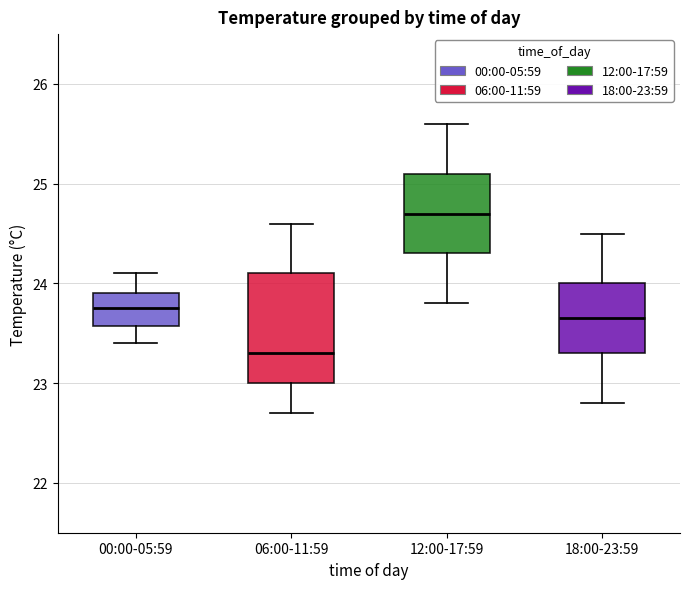

Which box has the highest median line?

12:00-17:59